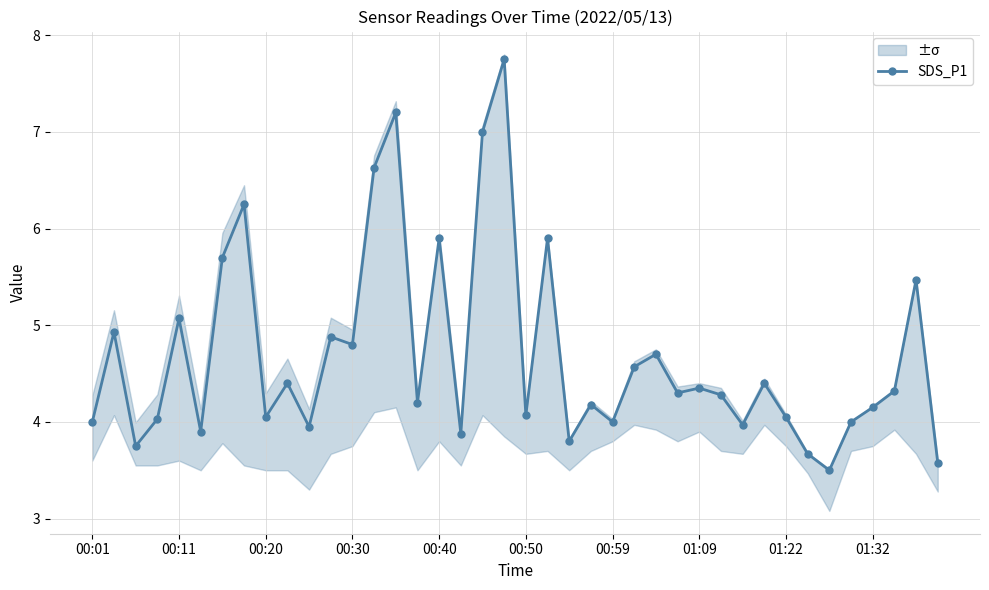

What is the maximum value for SDS_P1?

7.8